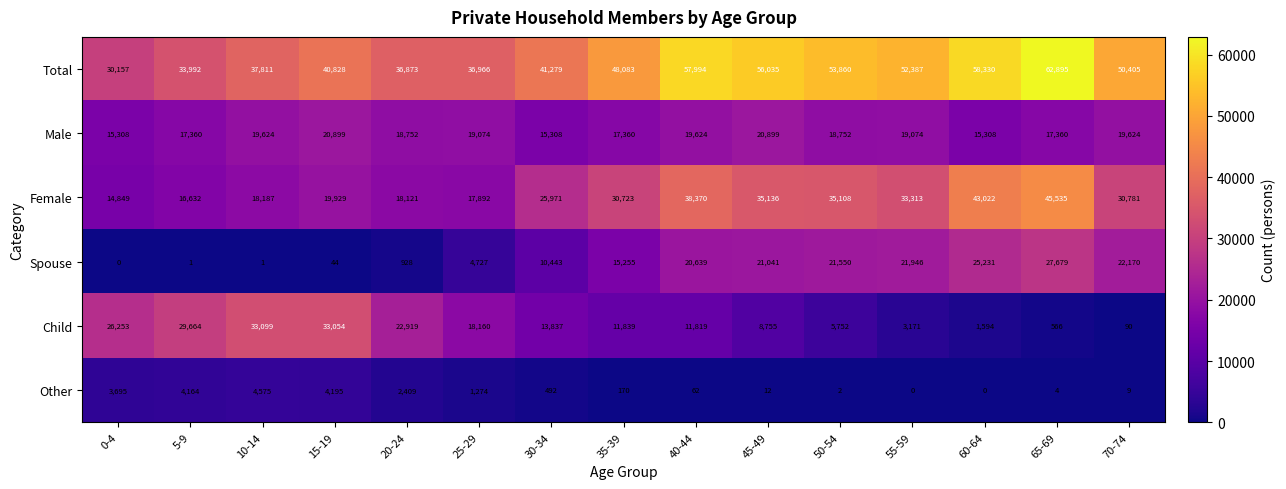

Which series has the largest total across all categories?

Total